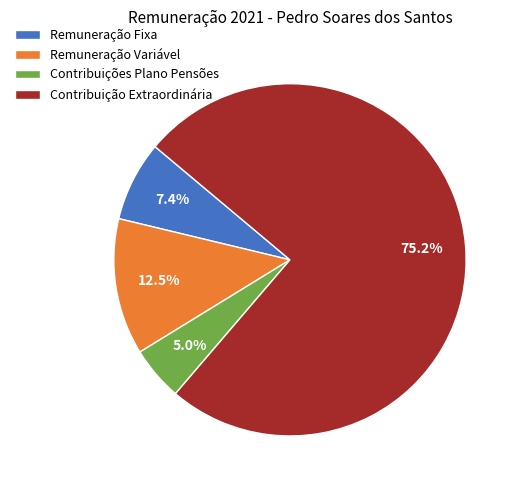

The Remuneração Fixa slice represents 1% of the pie. True or false?

False